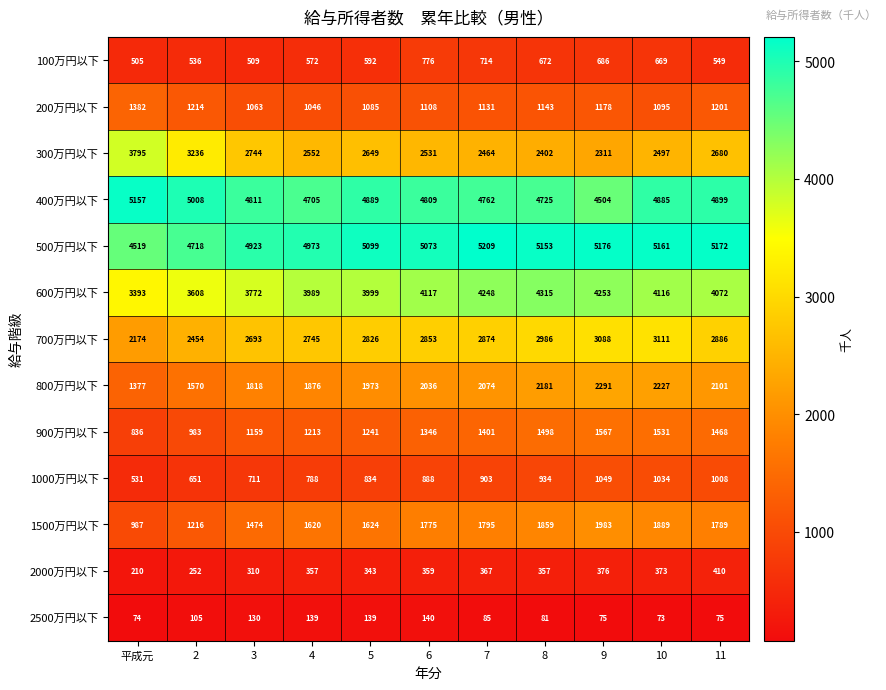

Rank the series at 10 from lowest to highest value.

2500万円以下, 2000万円以下, 100万円以下, 1000万円以下, 200万円以下, 900万円以下, 1500万円以下, 800万円以下, 300万円以下, 700万円以下, 600万円以下, 400万円以下, 500万円以下